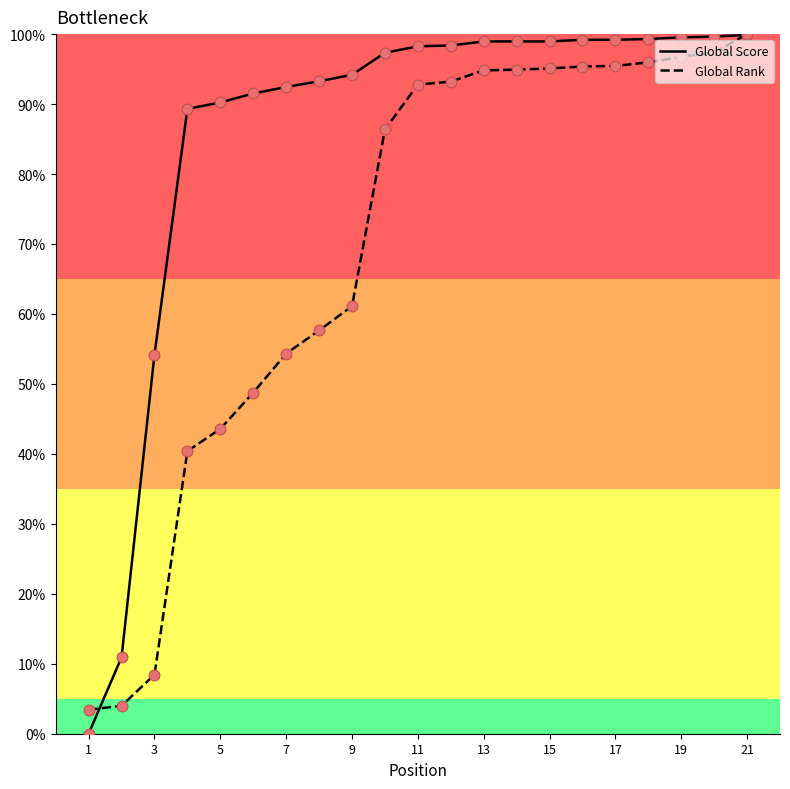

What are all the series names shown in the legend?

Global Score, Global Rank